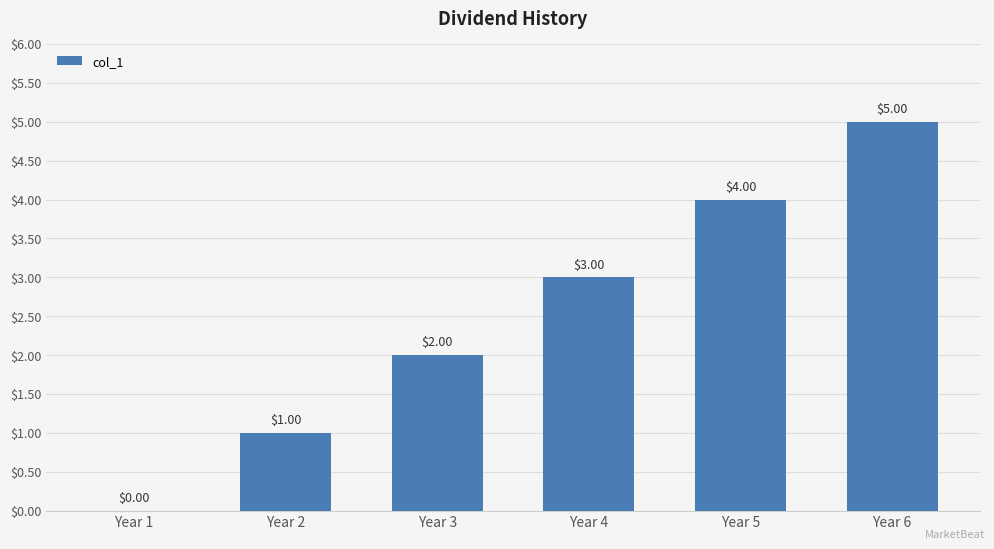

What is the sum of the values at Year 6 and Year 2?

6